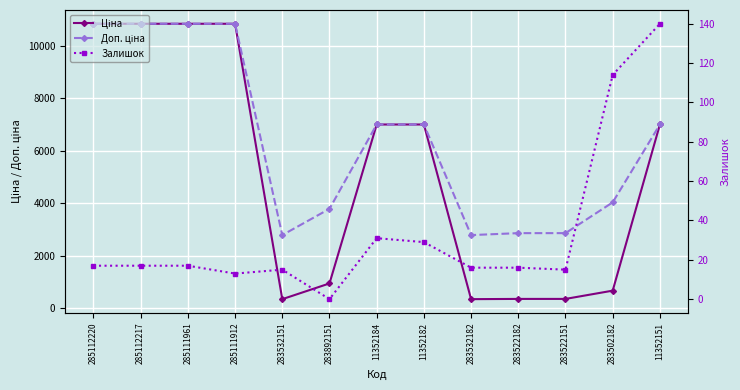

How many positive values does the Залишок series have?

12